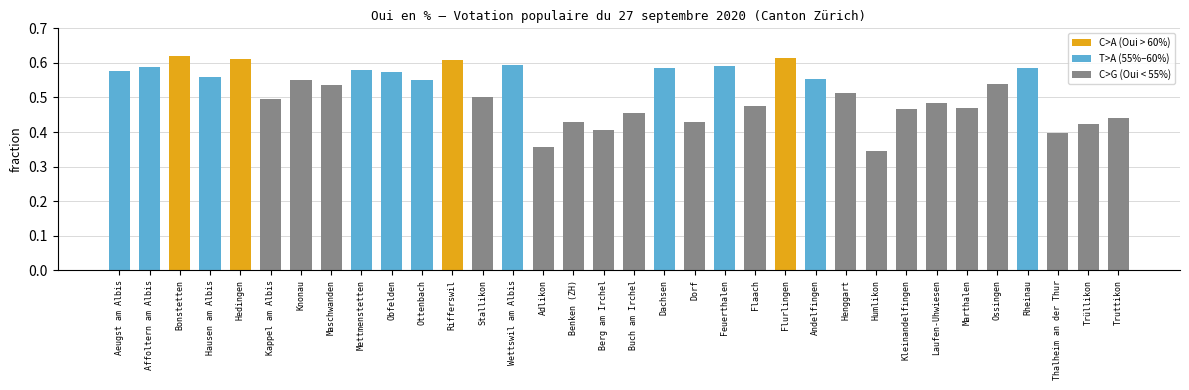

What is the label of the 33rd bar from the left?

Trüllikon